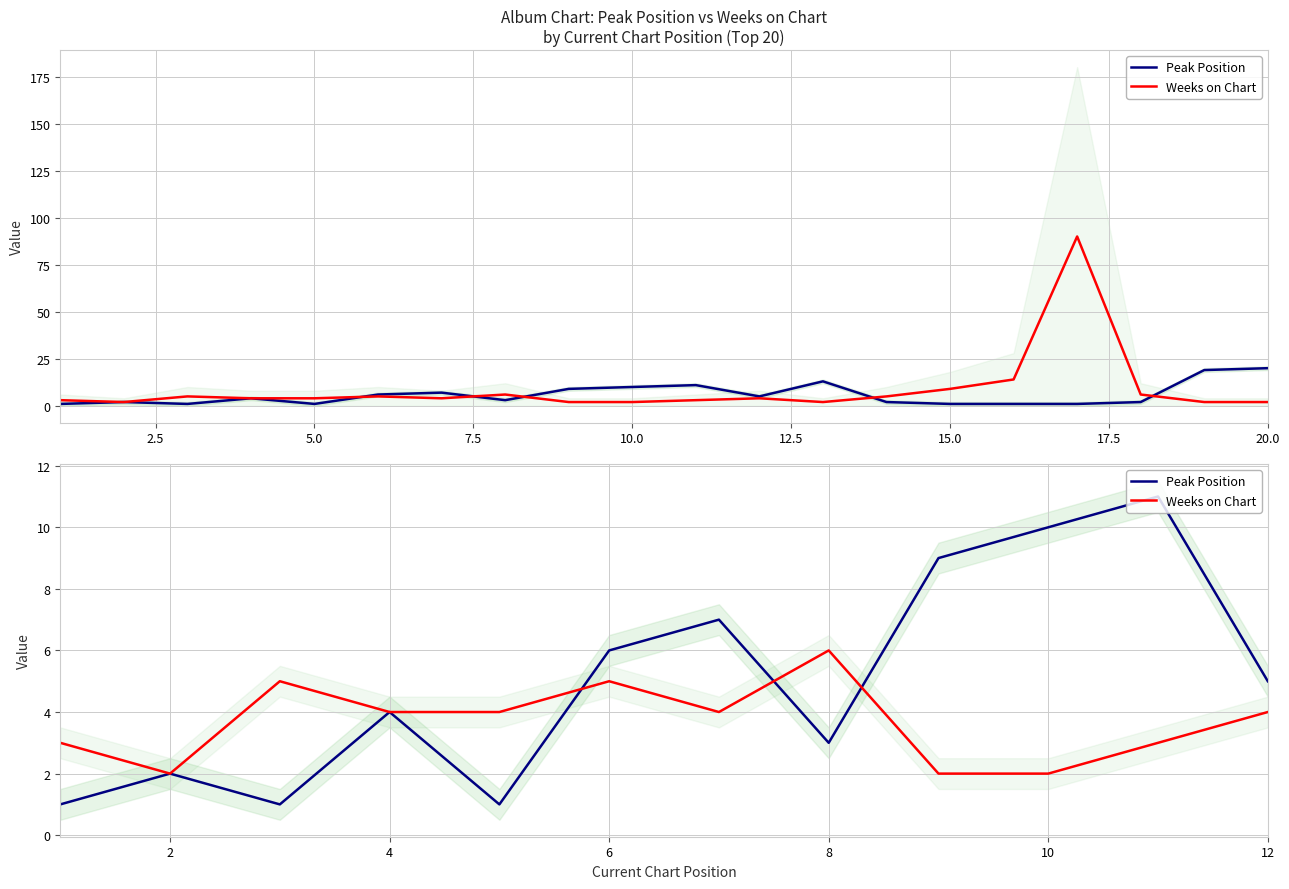

List the series in order of their peak value, highest first.

Peak Position, Weeks on Chart